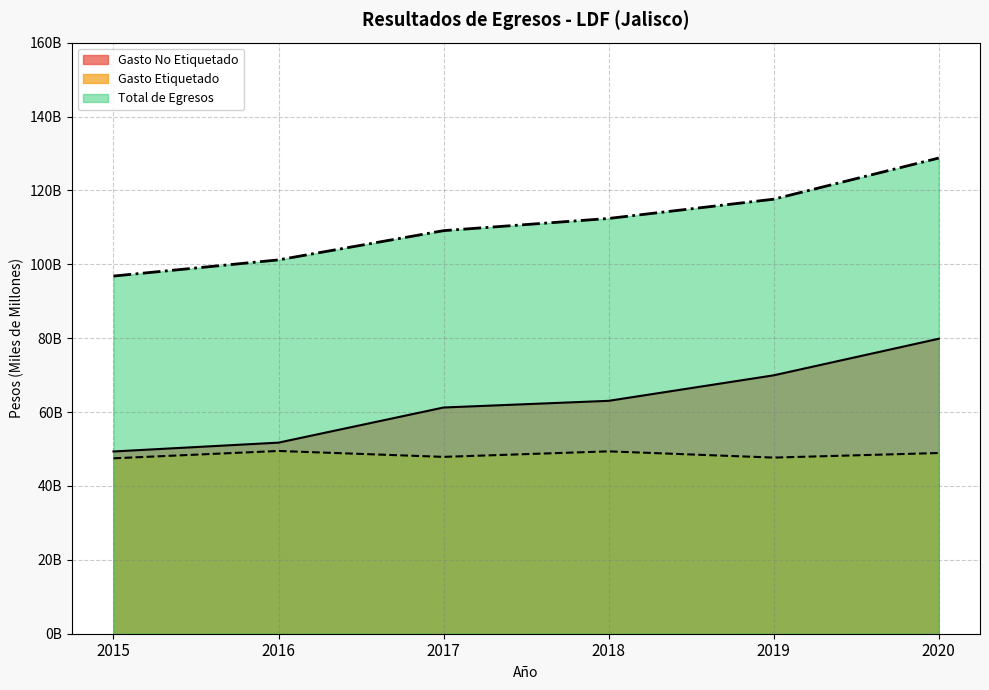

Which series has the largest total across all categories?

Total de Egresos